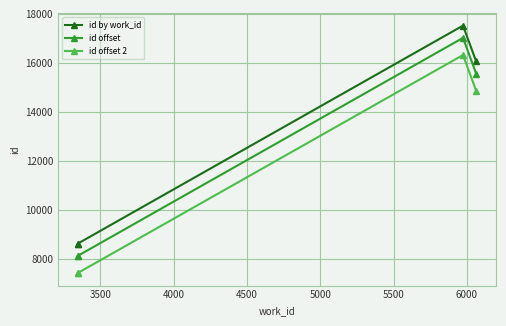

Is this an area chart (filled region under the line)?

No